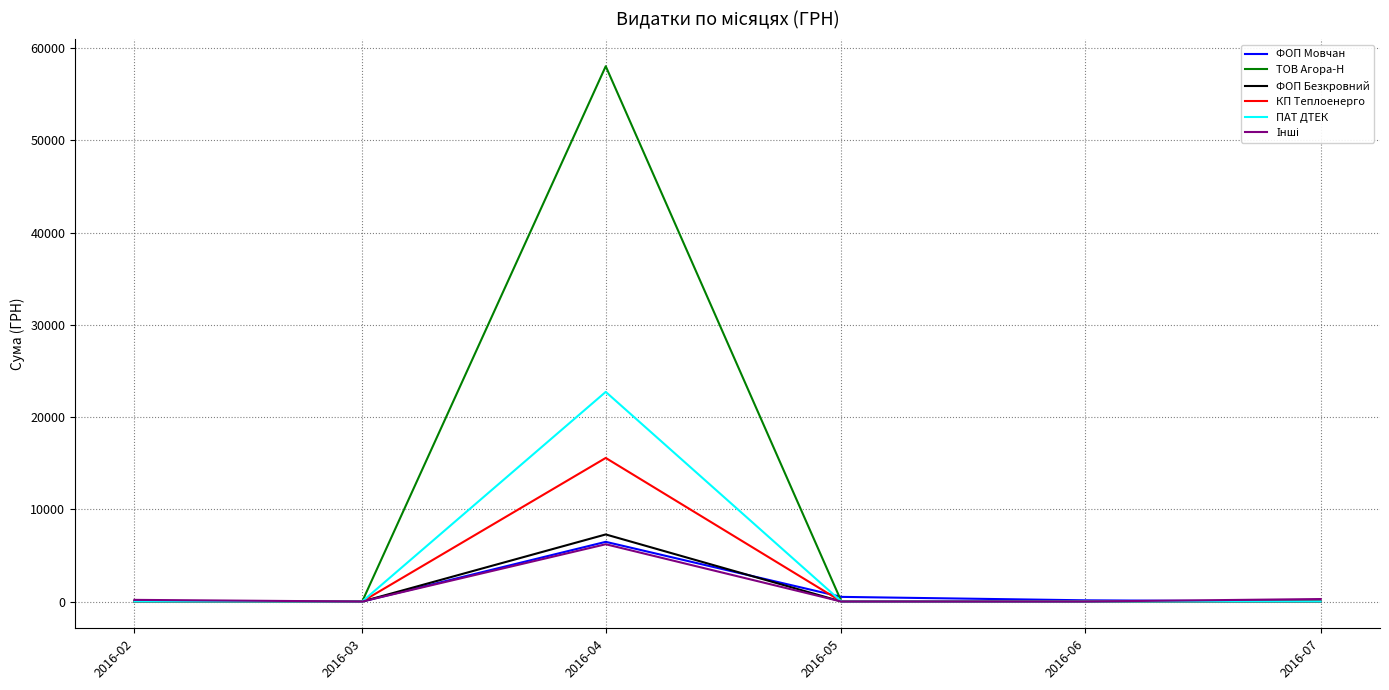

Which series has the widest spread of values?

ТОВ Агора-Н